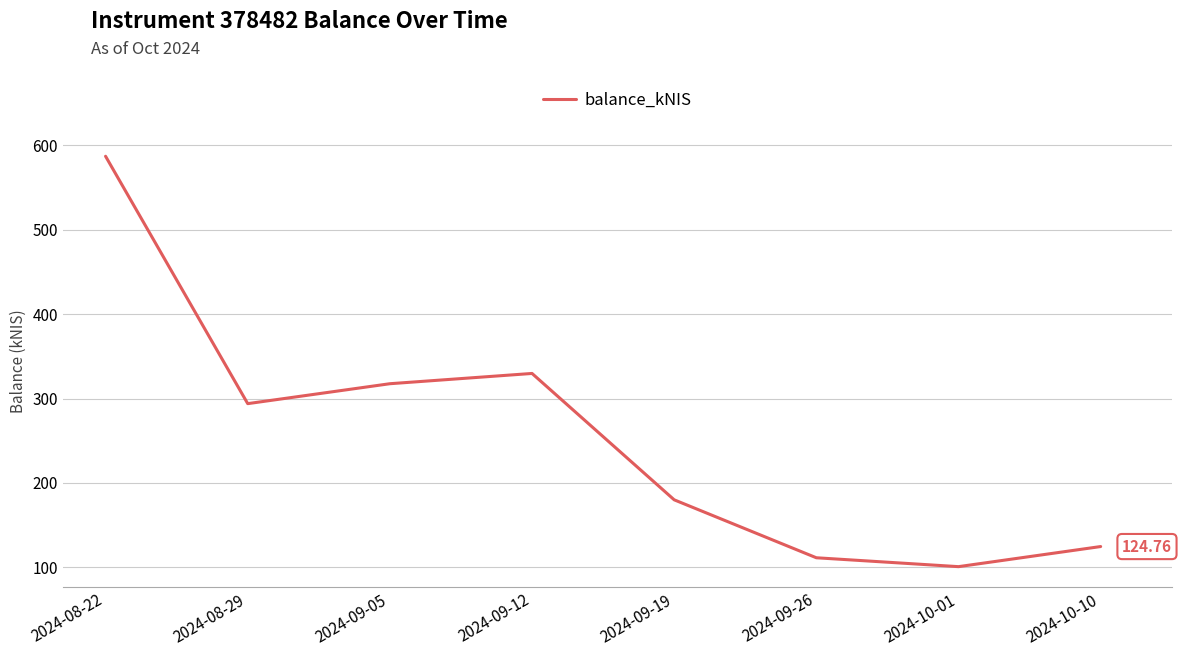

Which has a higher value, 2024-08-22 or 2024-10-10?

2024-08-22